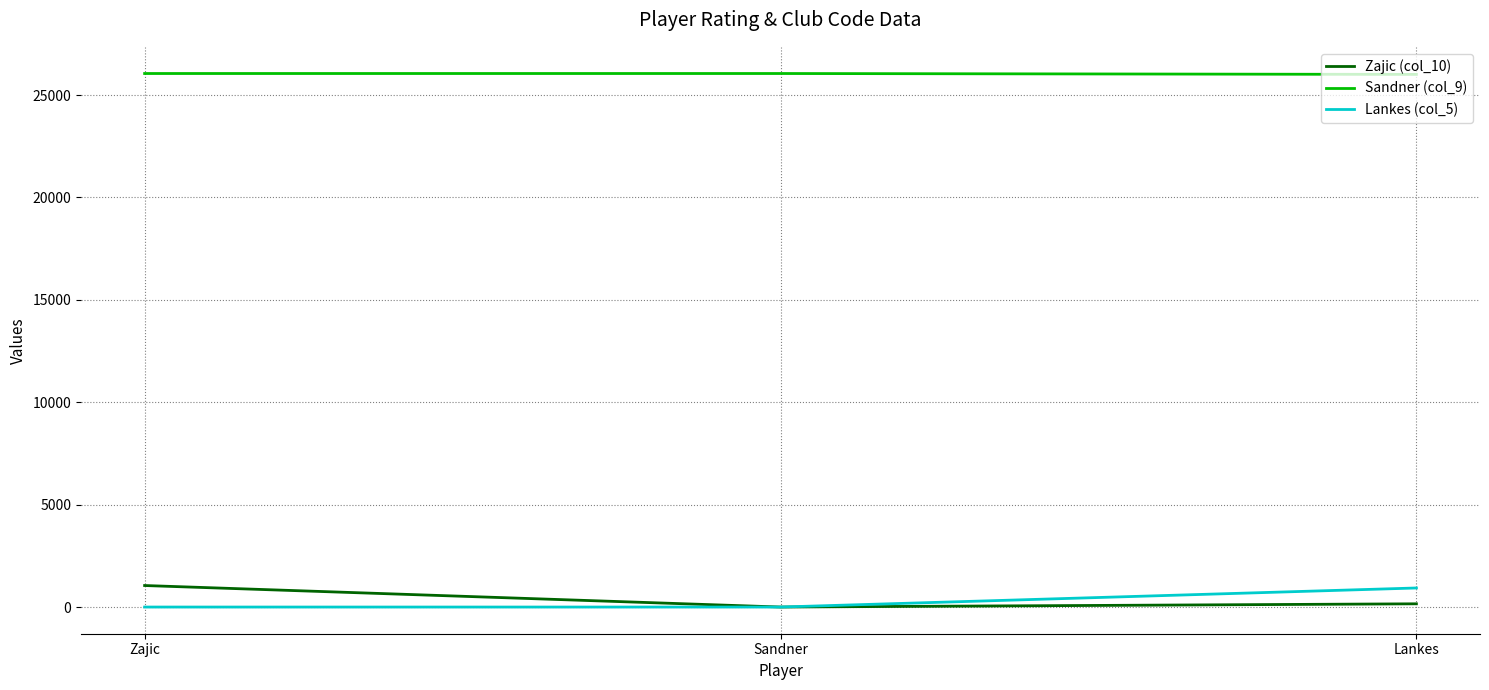

What position from the left is Lankes?

3